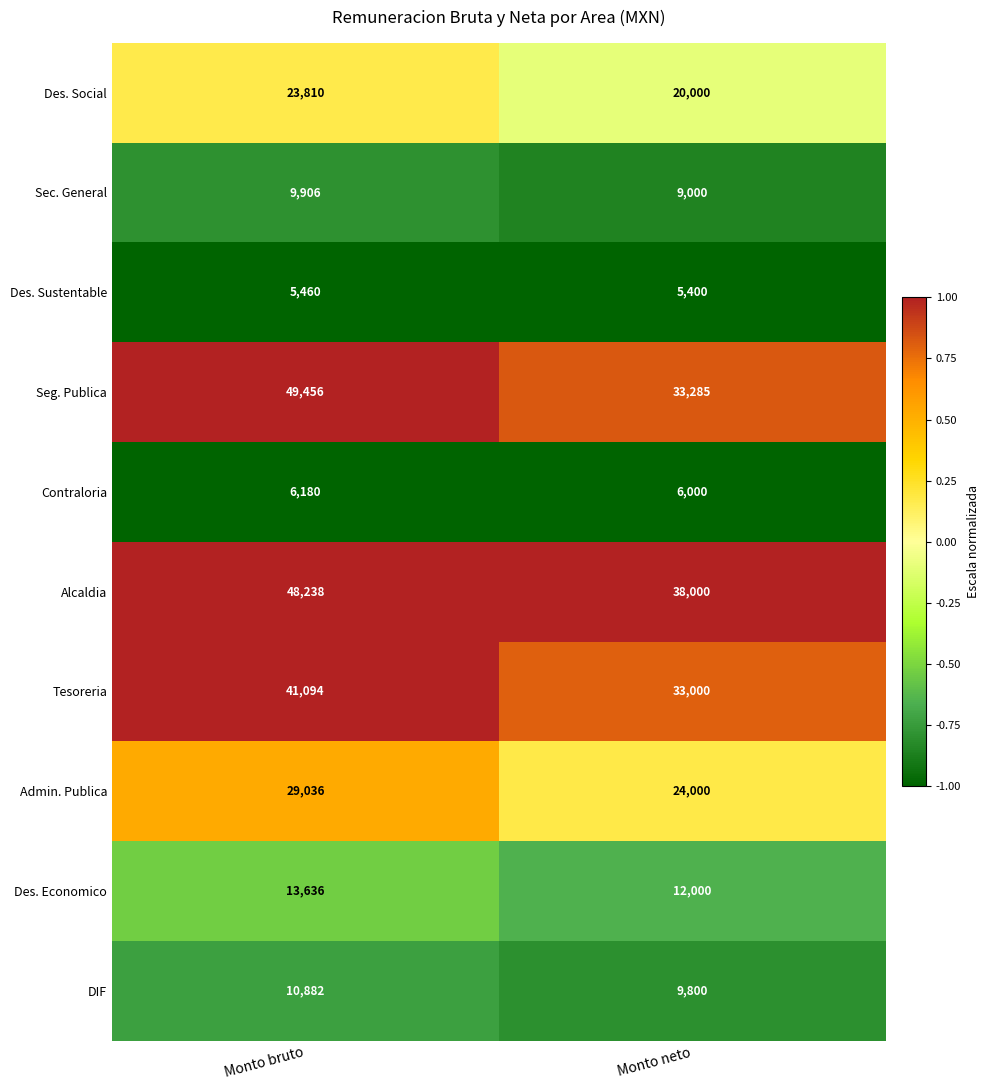

What is the approximate value of DIF at Monto neto, to the nearest 50?

9800